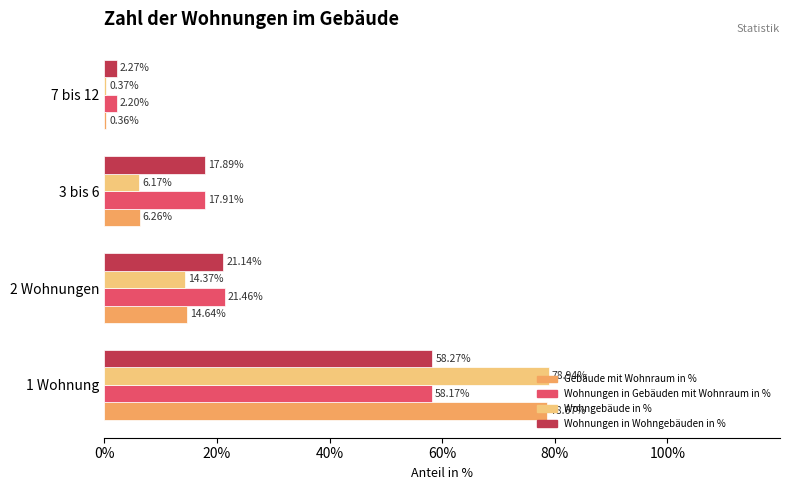

At 3 bis 6, list the series in order from largest to smallest.

Wohnungen in Gebäuden mit Wohnraum in %, Wohnungen in Wohngebäuden in %, Gebäude mit Wohnraum in %, Wohngebäude in %